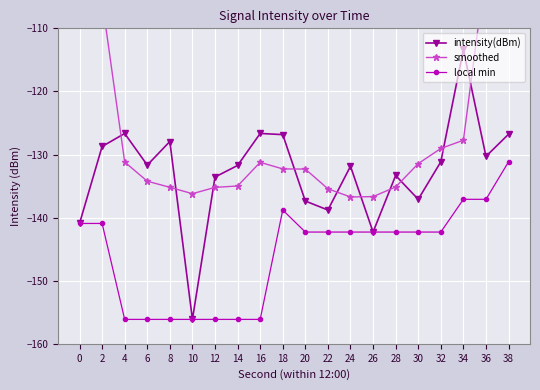

Between 28 and 34, which series saw the biggest shift?

intensity(dBm)